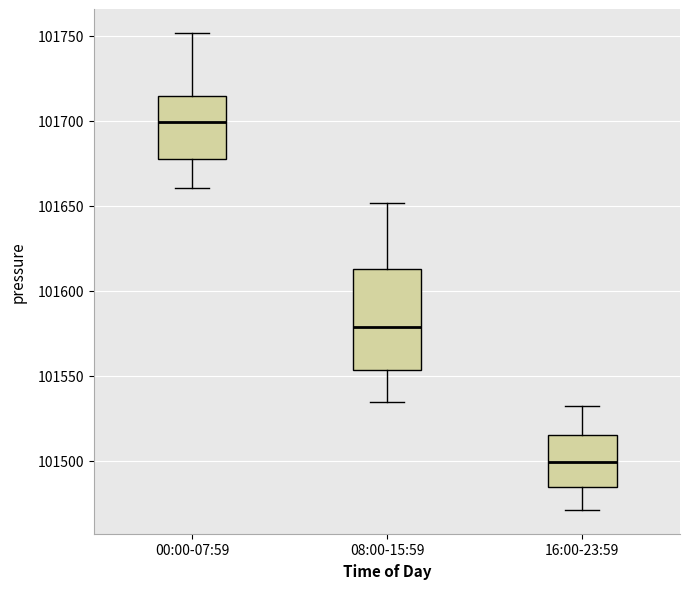

Where does the upper whisker of the box for 16:00-23:59 end on the y-axis? The values are not printed on the chart, so give them approximately, as read against the axis.

101530